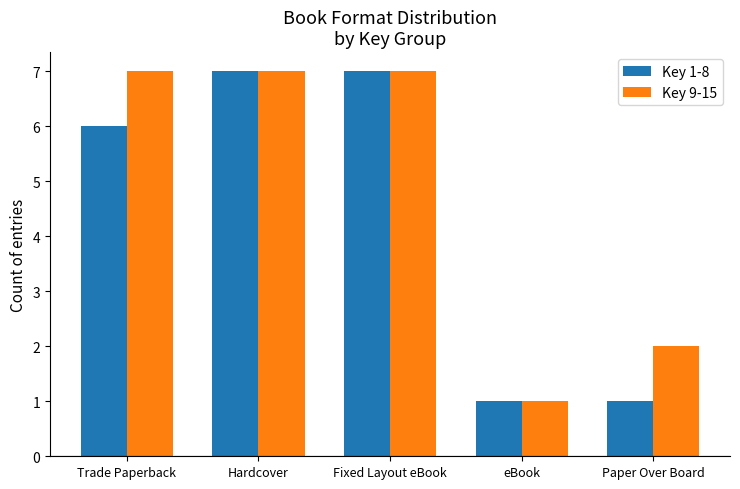

Which series has the largest total across all categories?

Key 9-15